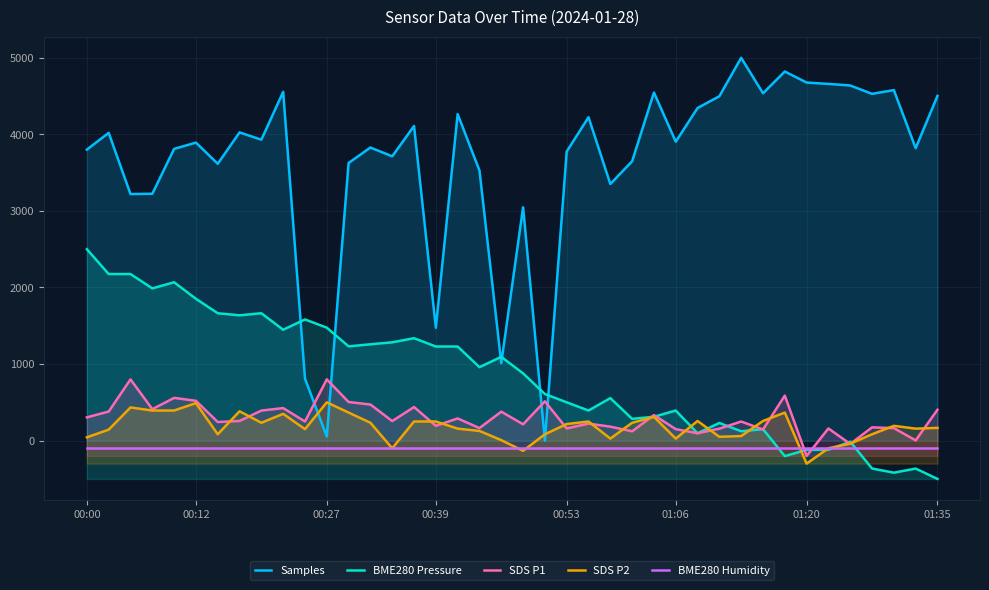

What is the total value across all series at 38?

3515.1